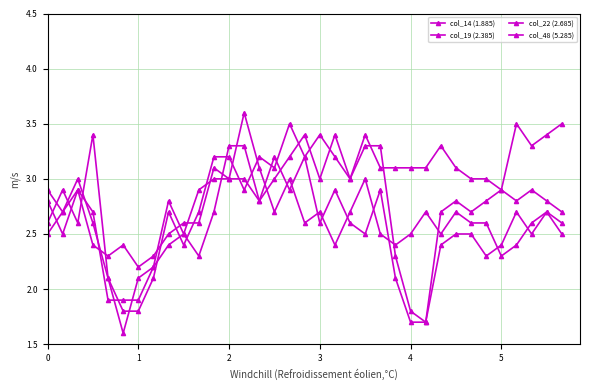

How many distinct data groups are displayed?

4